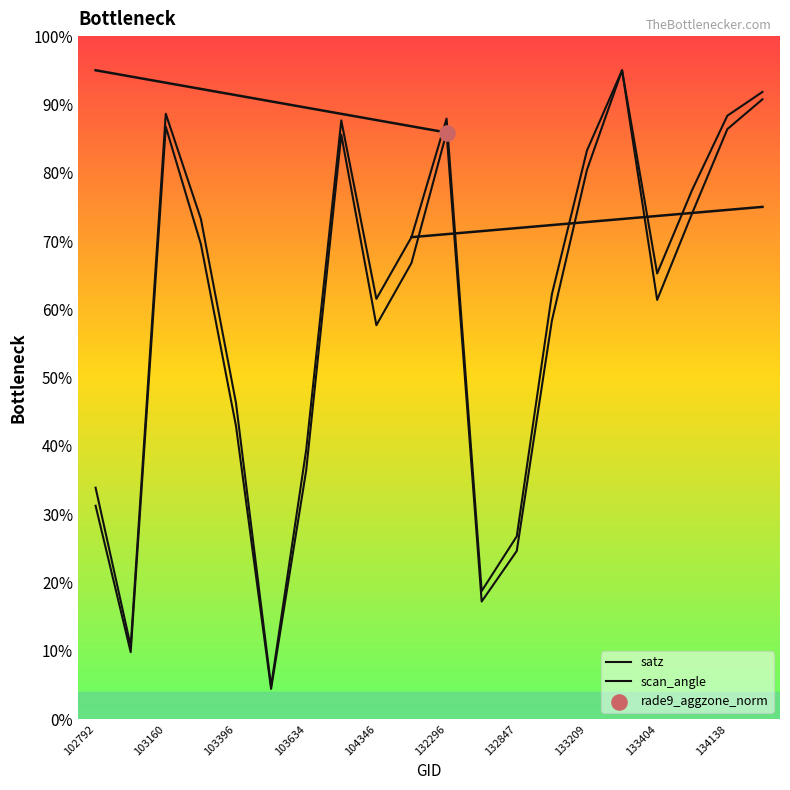

Which series has the largest total across all categories?

scan_angle